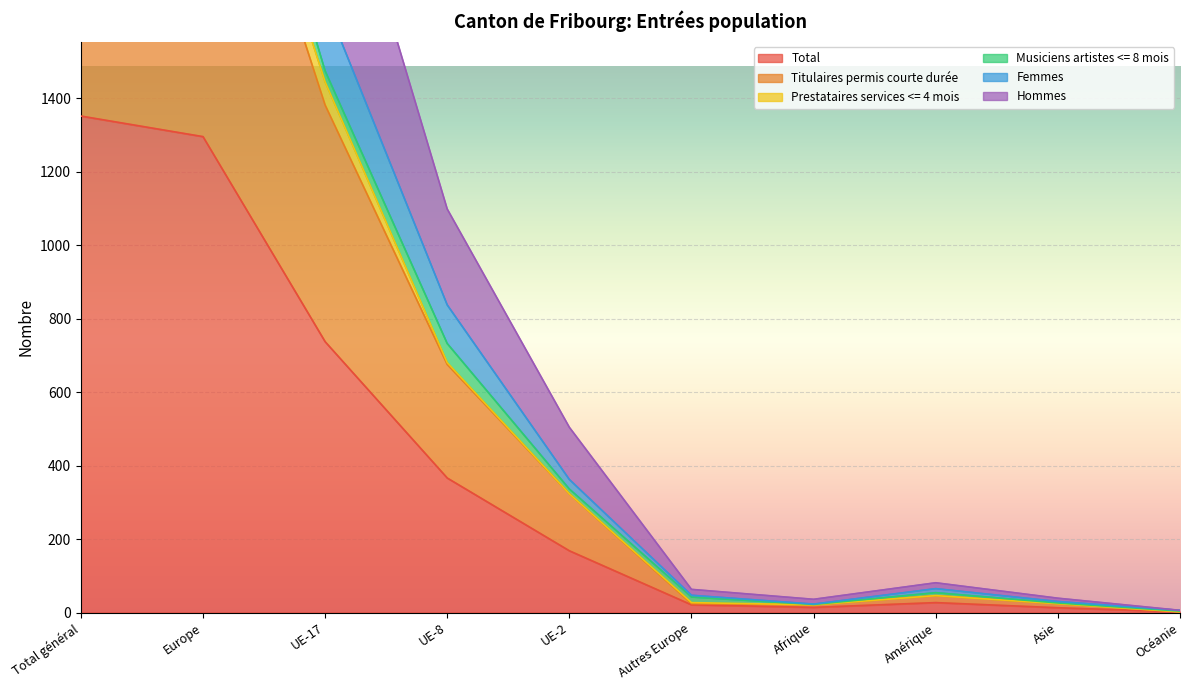

Which category has the lowest value across all series?

Océanie